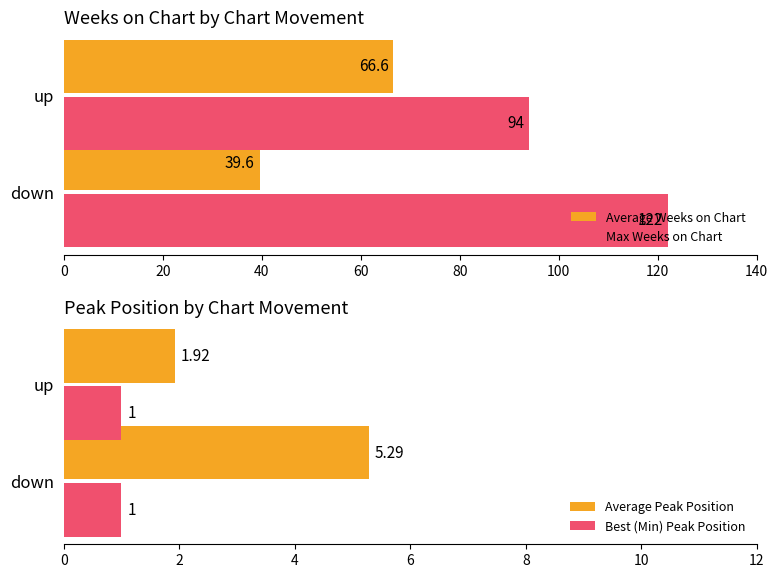

What are all the series names shown in the legend?

Average Weeks on Chart, Max Weeks on Chart, Average Peak Position, Best (Min) Peak Position